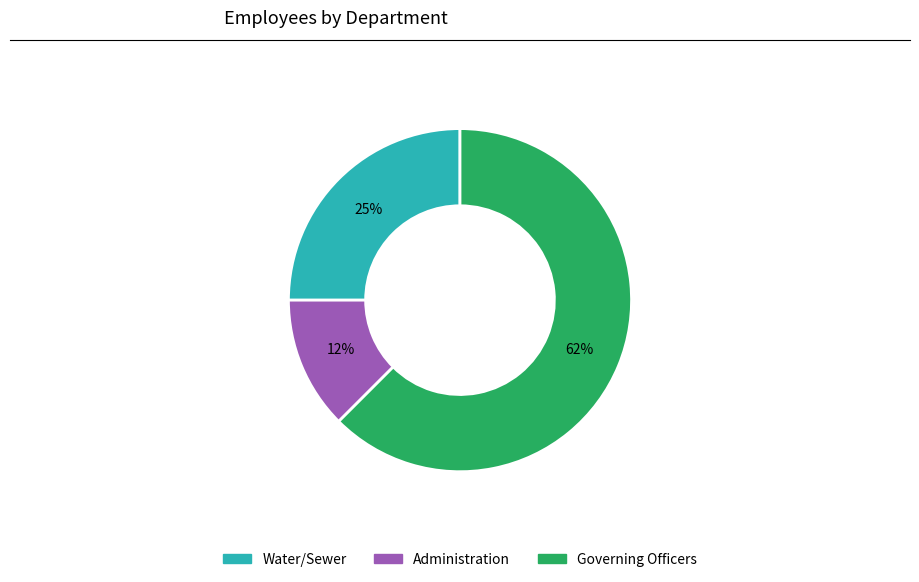

To the nearest percent, what percentage of the pie is Water/Sewer?

25%